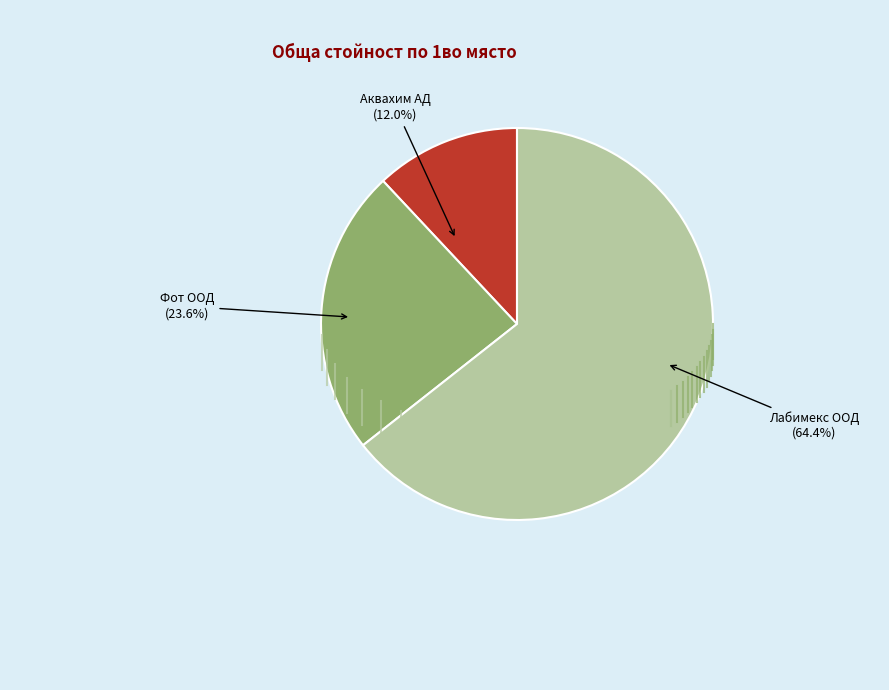

How many segments does this pie chart have?

3